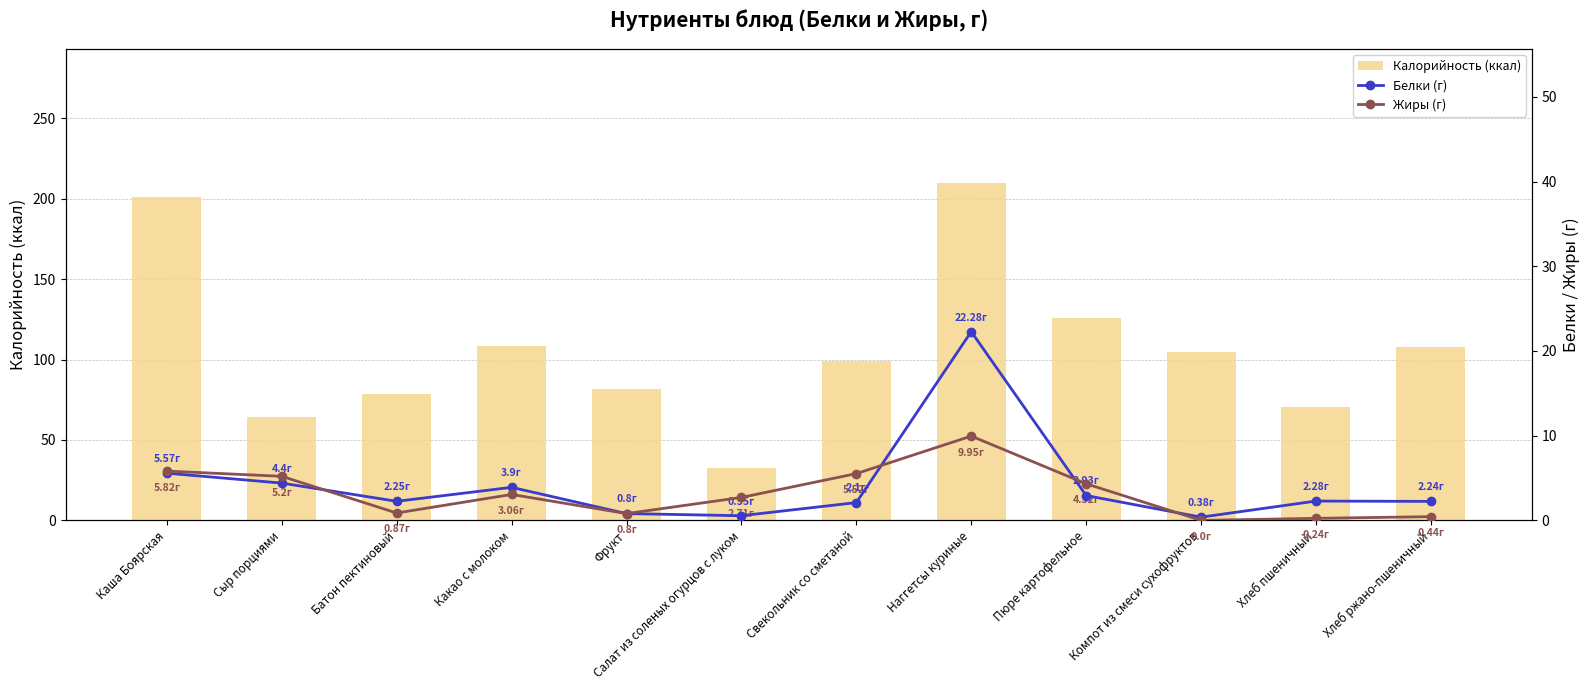

How many groups of bars are there?

12